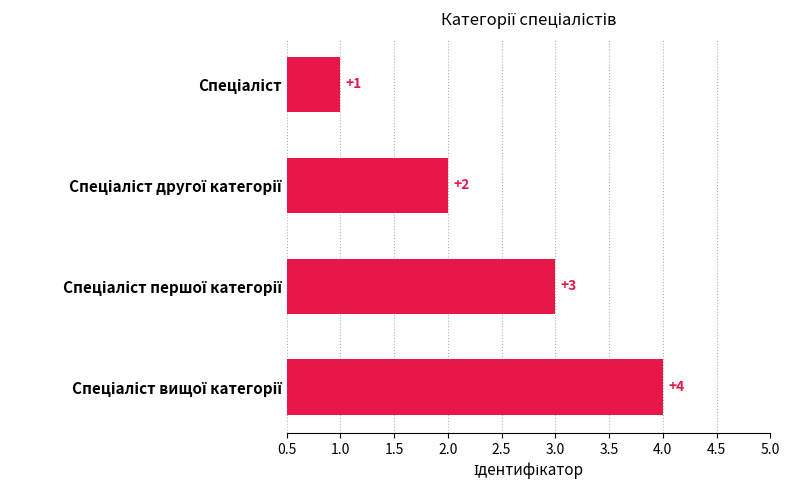

Count the values in the range 2 to 4.

3